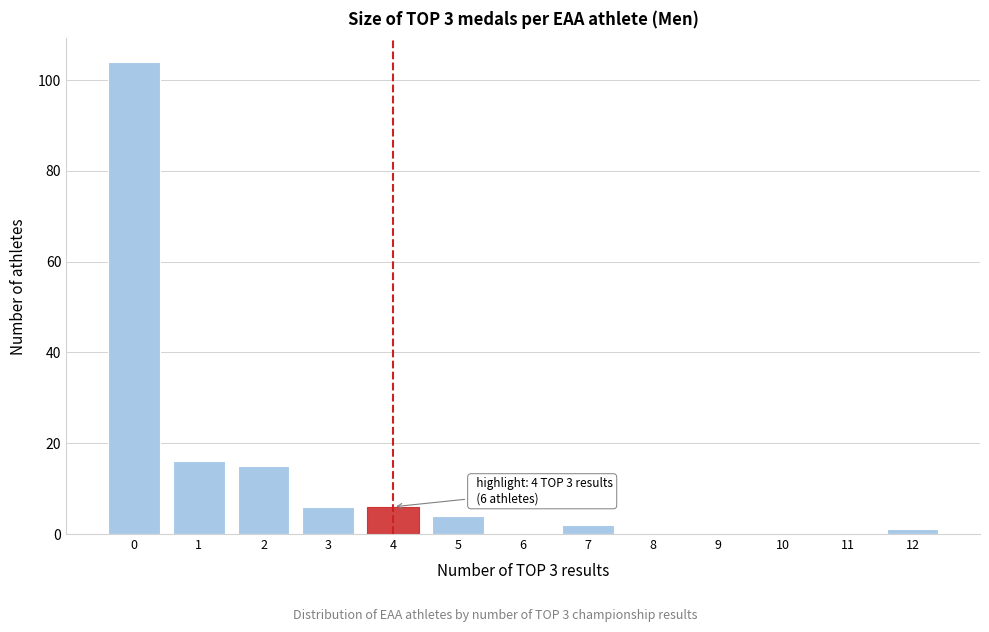

Reading left to right, list all the values displayed in this chart.

0=104	1=16	2=15	3=6	4=6	5=4	6=0	7=2	8=0	9=0	10=0	11=0	12=1